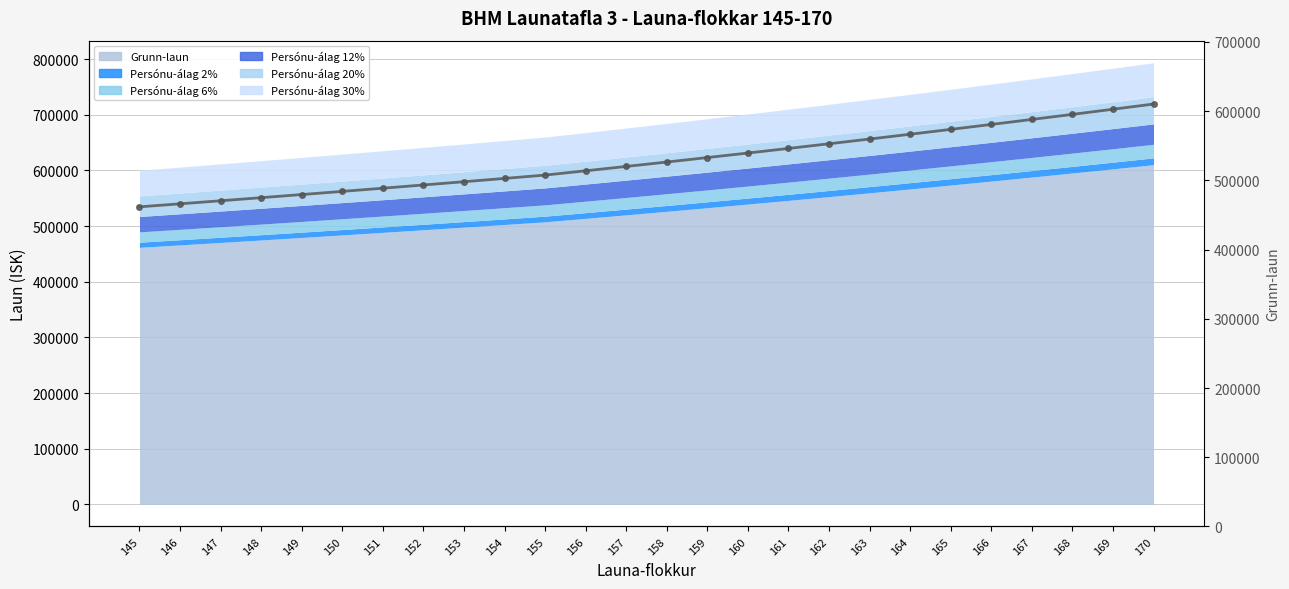

Rank the categories by value from lowest to highest.

145, 146, 147, 148, 149, 150, 151, 152, 153, 154, 155, 156, 157, 158, 159, 160, 161, 162, 163, 164, 165, 166, 167, 168, 169, 170